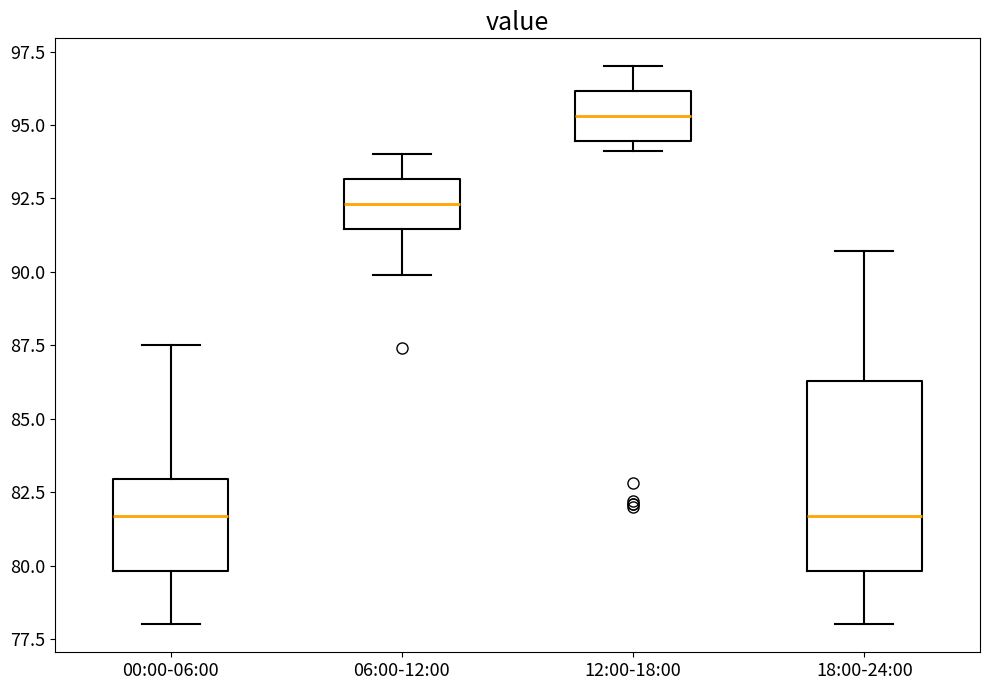

Comparing the boxes themselves (not the whiskers), which one is the tallest?

18:00-24:00